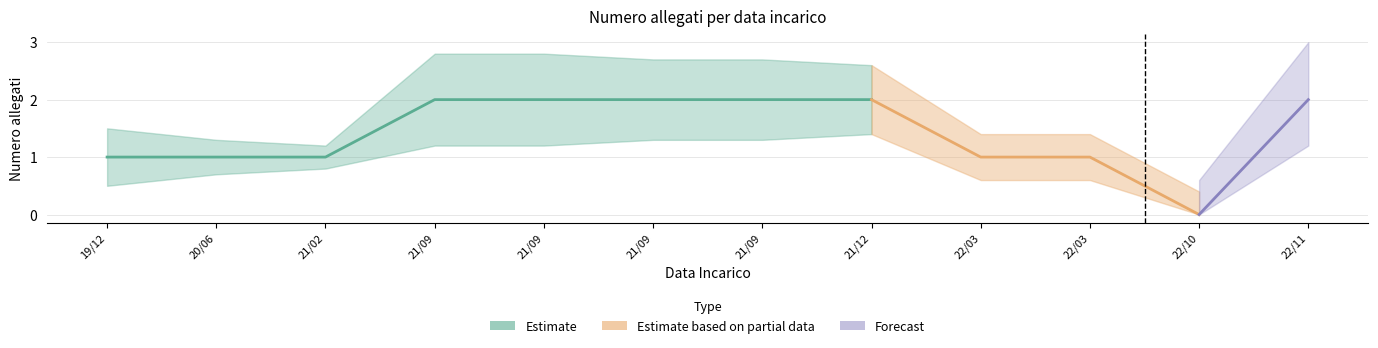

What is the label of the 8th point from the right?

2021-09-16